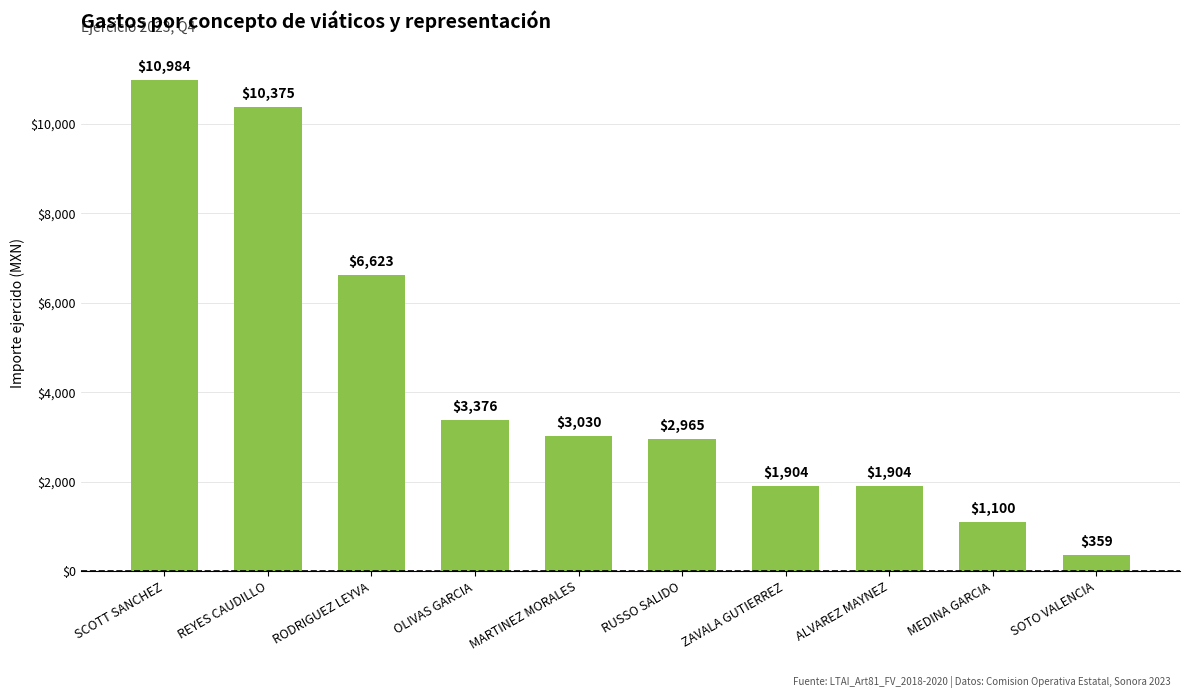

Are the bars horizontal?

No